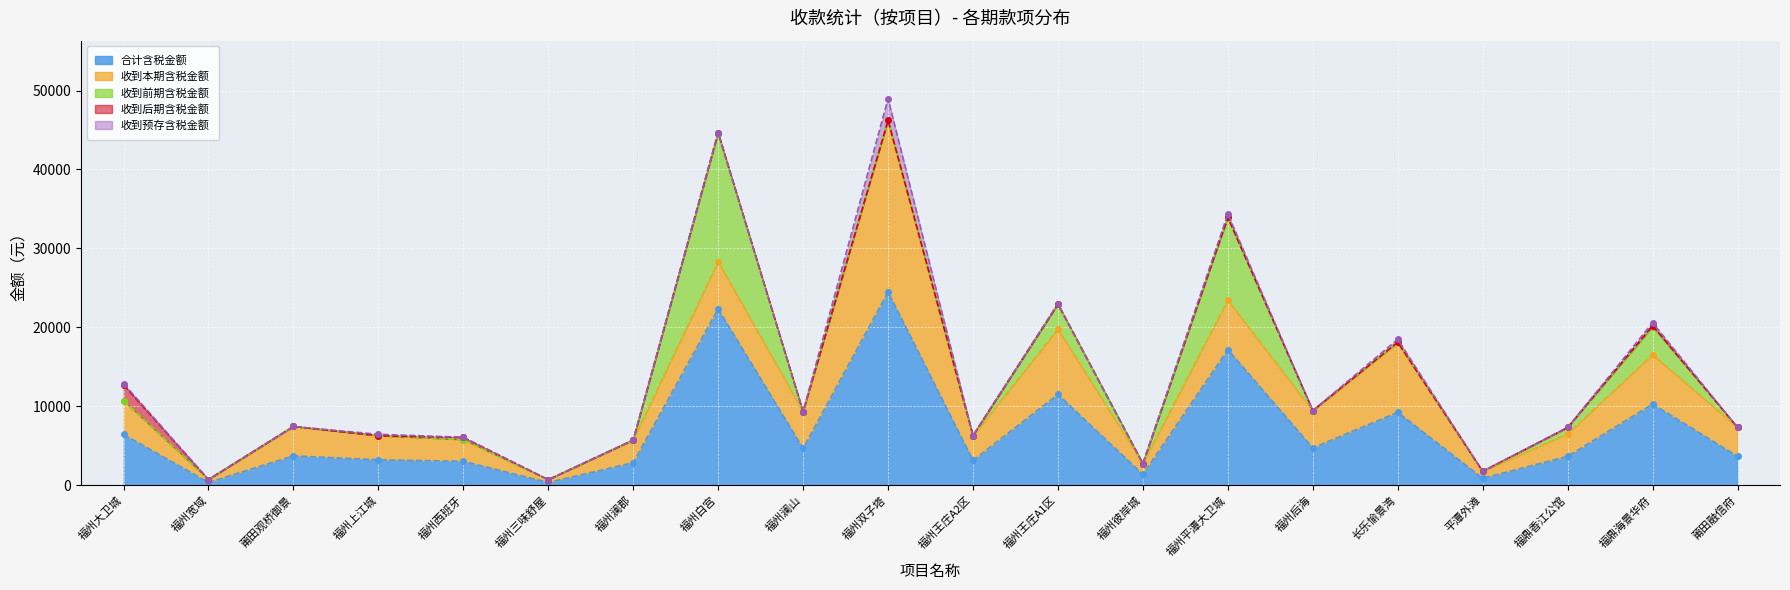

Between 福州王庄A2区 and 福鼎香江公馆, which series saw the biggest shift?

收到前期含税金额